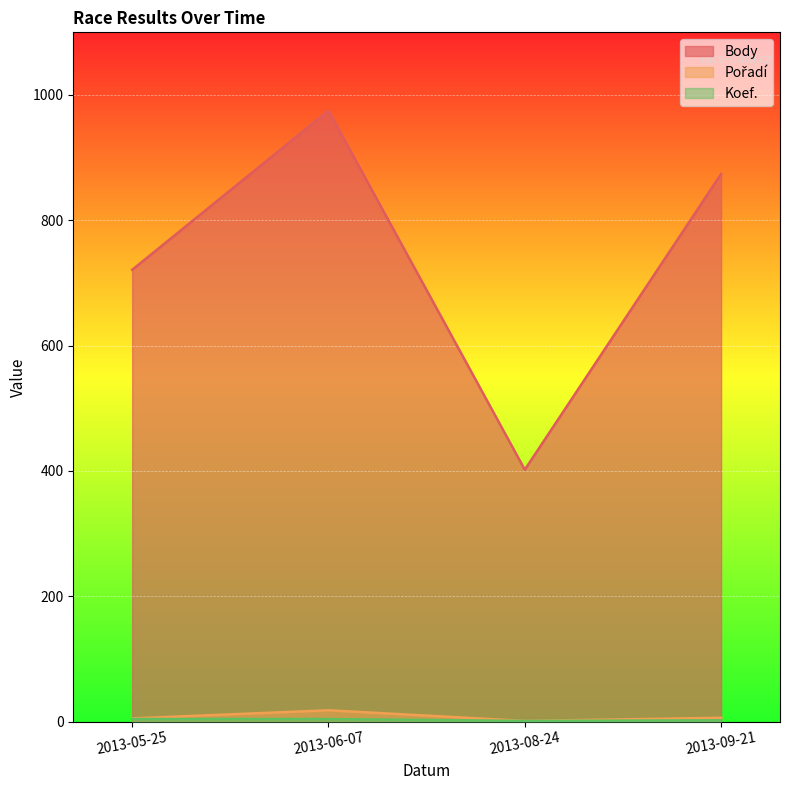

How many categories are shown in the chart?

4